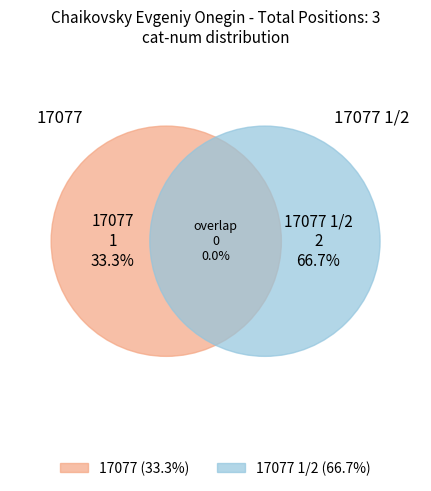

What percentage is the 17077 slice, to the nearest percent?

33%